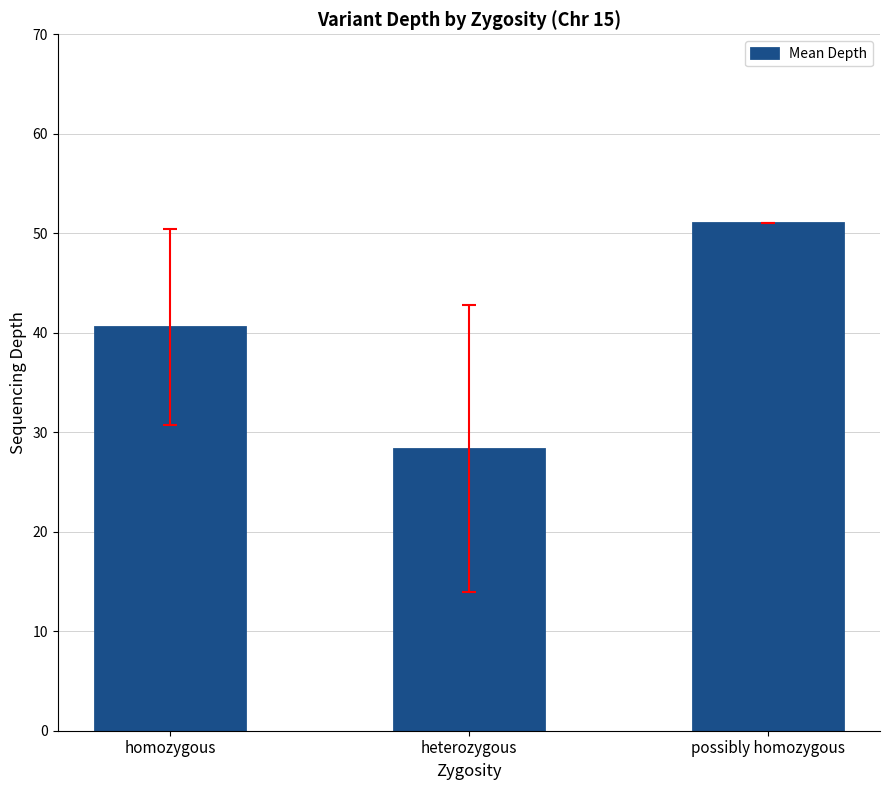

Reading right to left, what are all the values shown in this chart?

possibly homozygous=51.0	heterozygous=28.3	homozygous=40.6